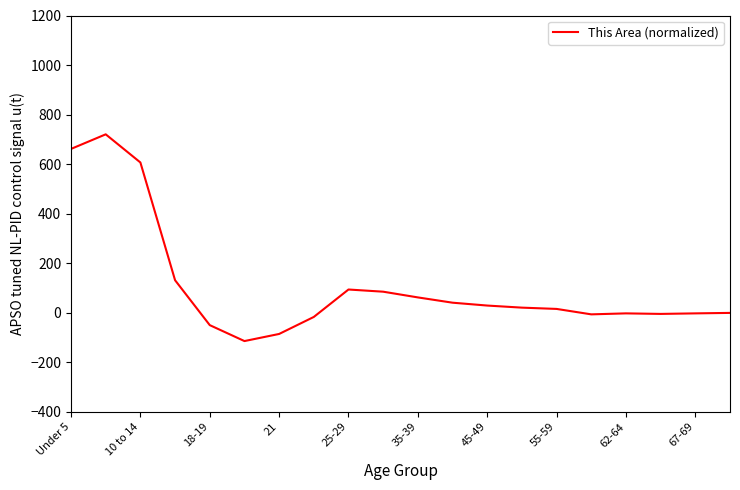

What is the difference between the maximum and minimum values?

834.8